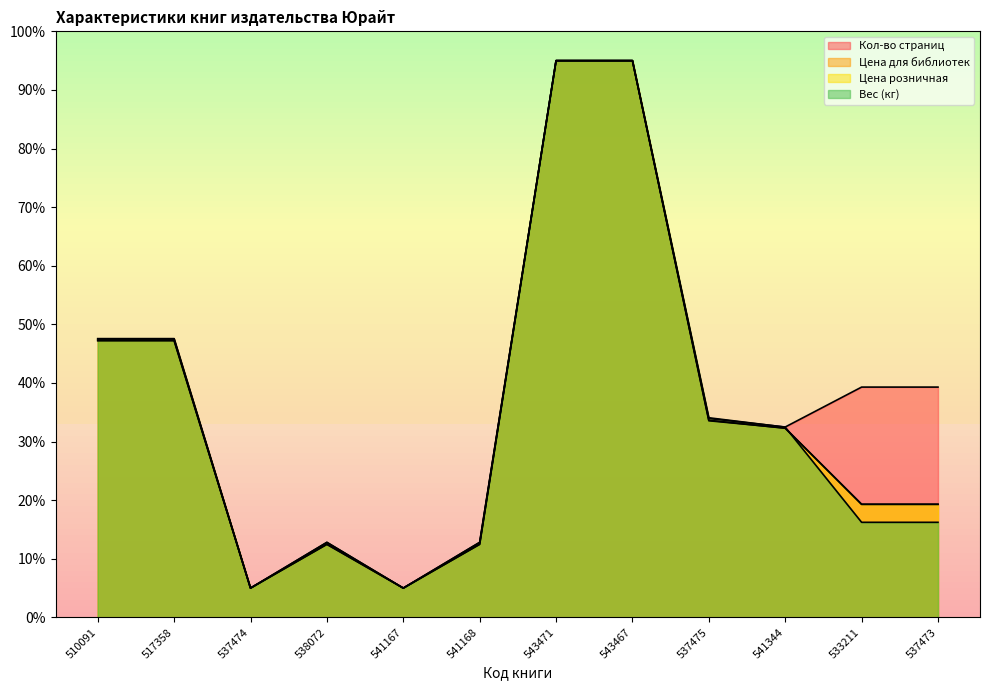

Reading left to right, what are all the values shown in this chart?

Кол-во страниц: 47.6	47.6	5.0	12.8	5.0	12.8	95.0	95.0	33.9	32.5	39.3	39.3
Цена для библиотек: 47.3	47.3	5.0	12.5	5.0	12.5	95.0	95.0	33.6	32.3	19.3	19.3
Цена розничная: 47.2	47.2	5.0	12.4	5.0	12.4	95.0	95.0	33.6	32.3	19.3	19.3
Вес (кг): 47.5	47.5	5.0	12.8	5.0	12.8	95.0	95.0	34.1	32.5	16.2	16.2